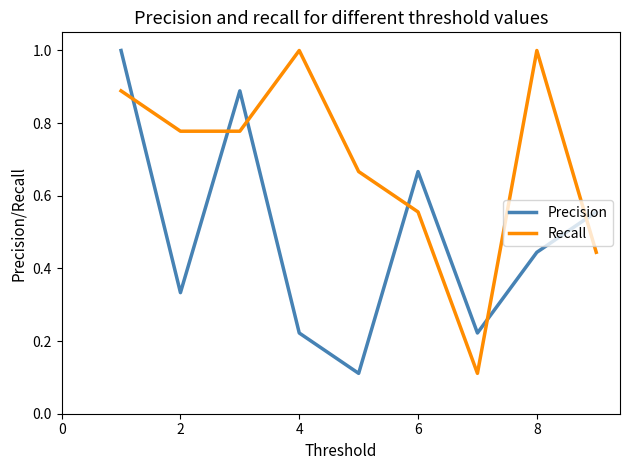

What is the maximum value shown in the chart?

1.0